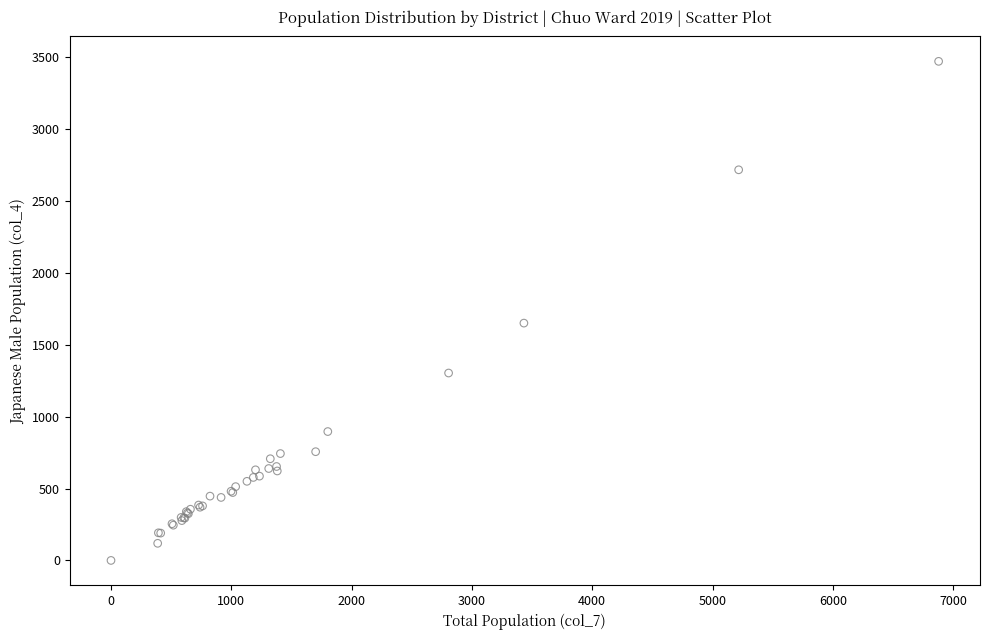

What Y value in the scatter plot is closest to 1735?

1650